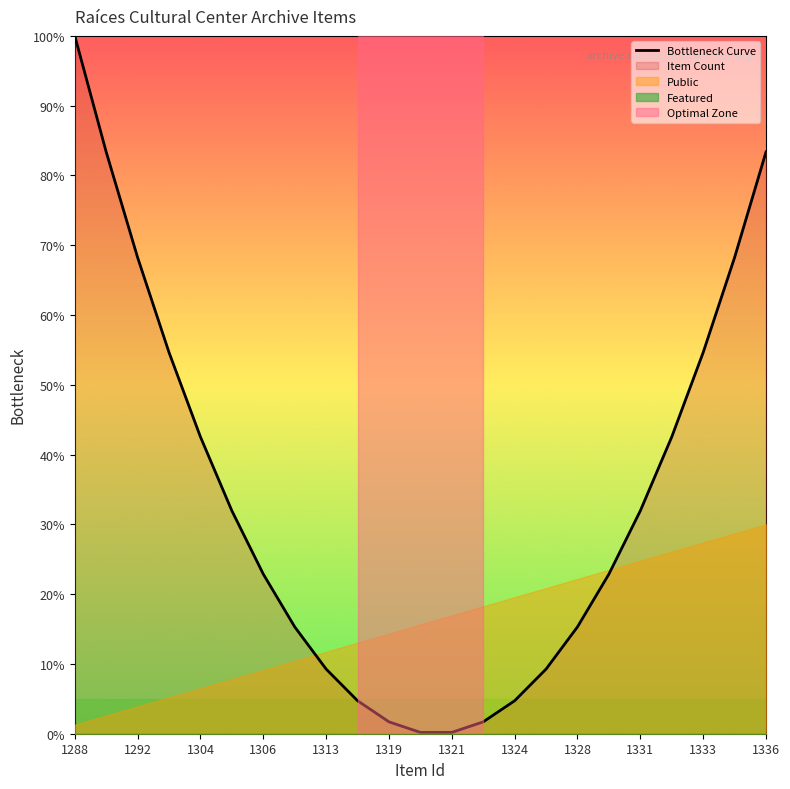

True or false: Bottleneck Curve has a value of 15.3 at 1328.

True